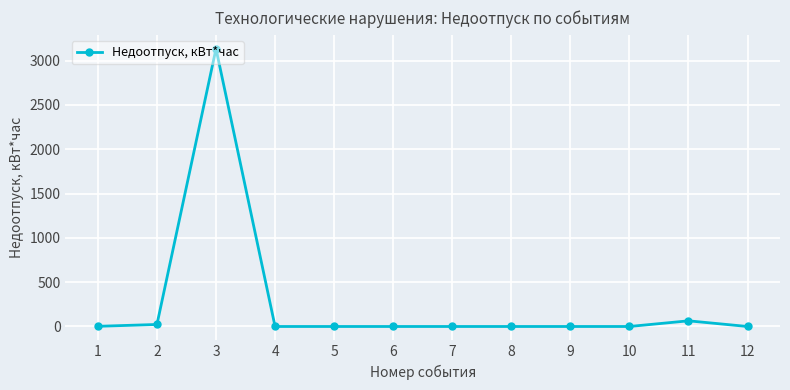

Between 2 and 11, which is larger?

11